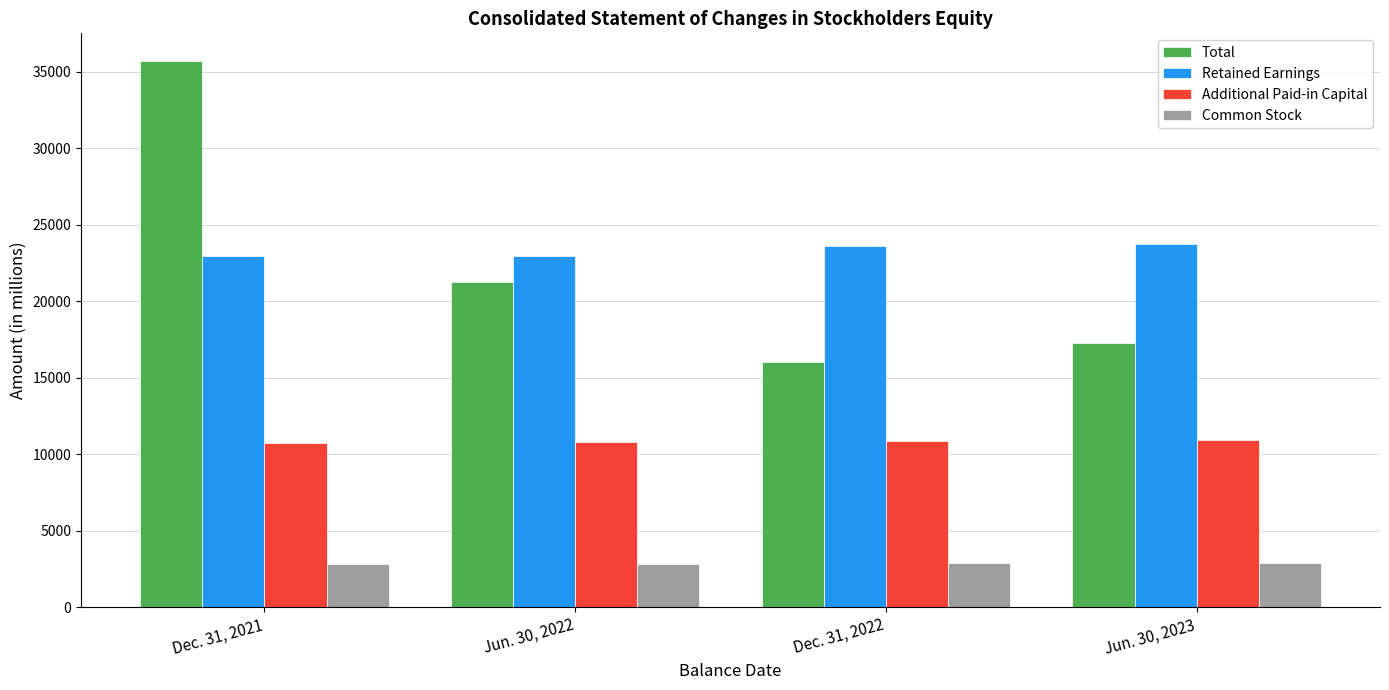

What is the minimum value shown in the chart?

2854